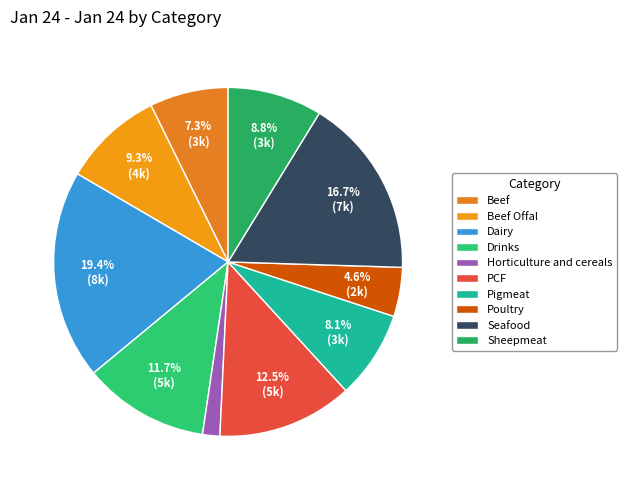

Does Poultry represent more than half of the total?

No